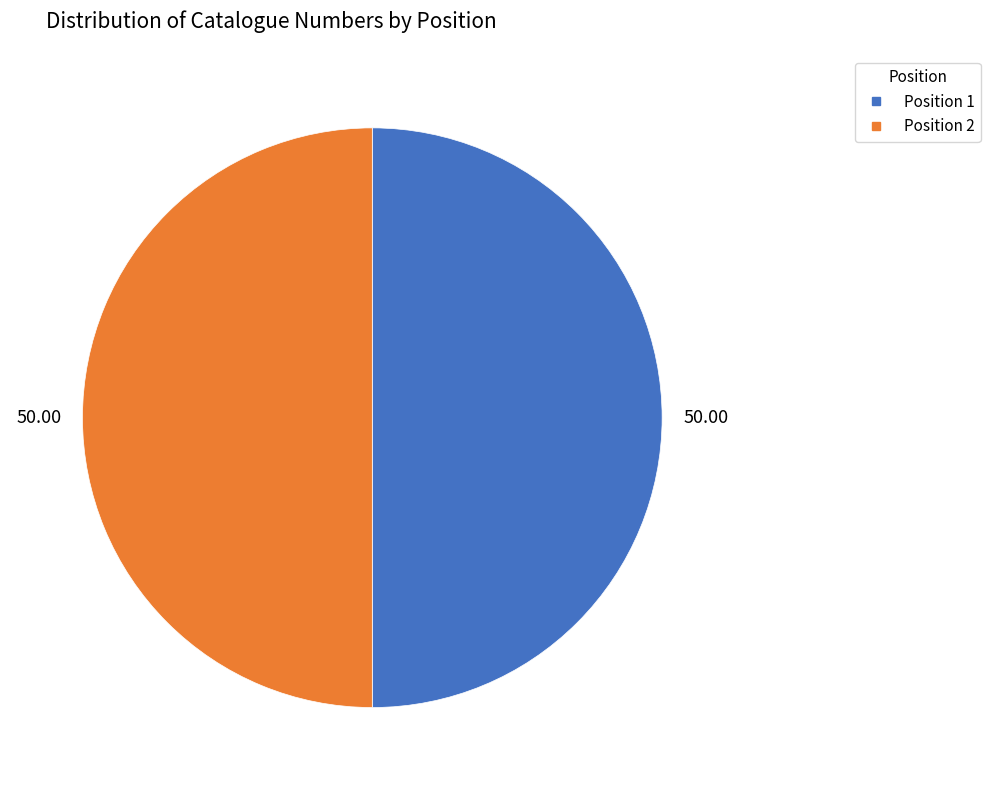

To the nearest percent, what is the average slice percentage?

50%